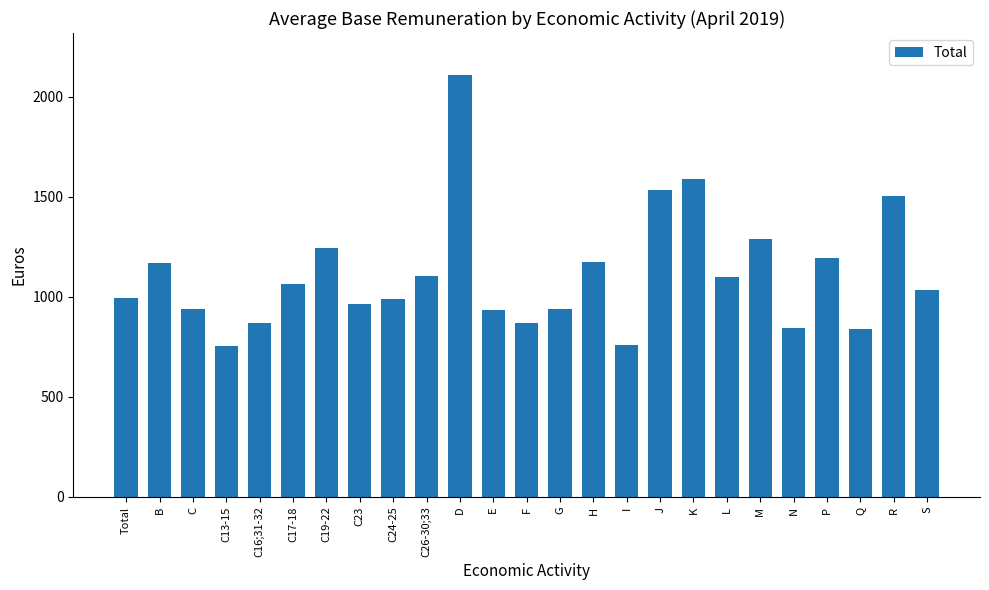

What is the difference between the maximum and minimum values?

1354.1